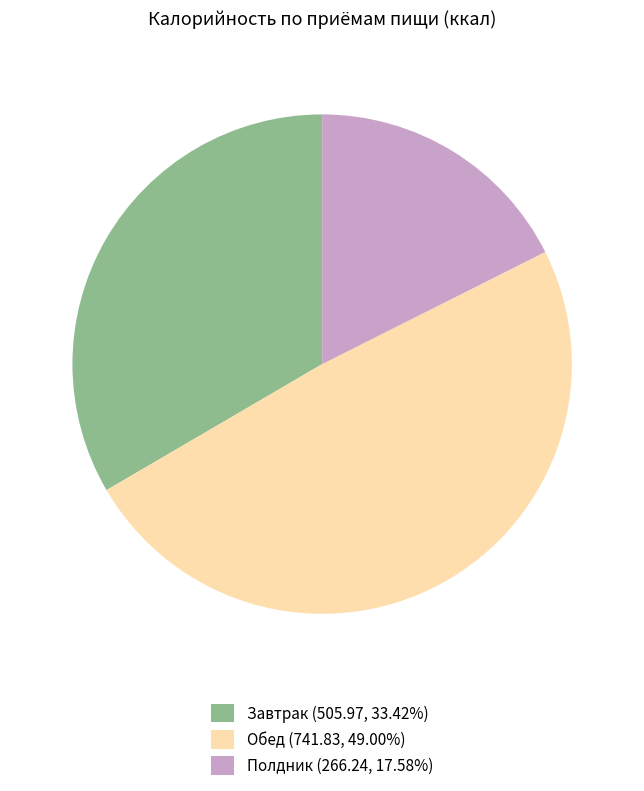

True or false: Обед accounts for 49% of the total.

True